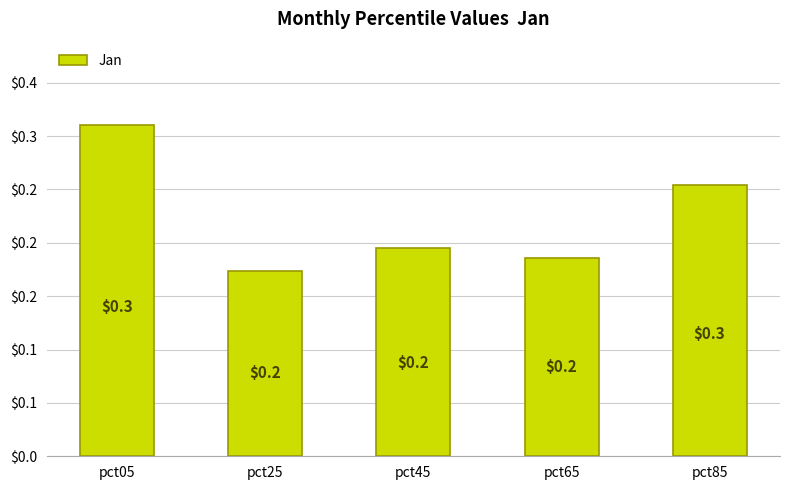

Which label corresponds to the largest value in the chart?

pct05